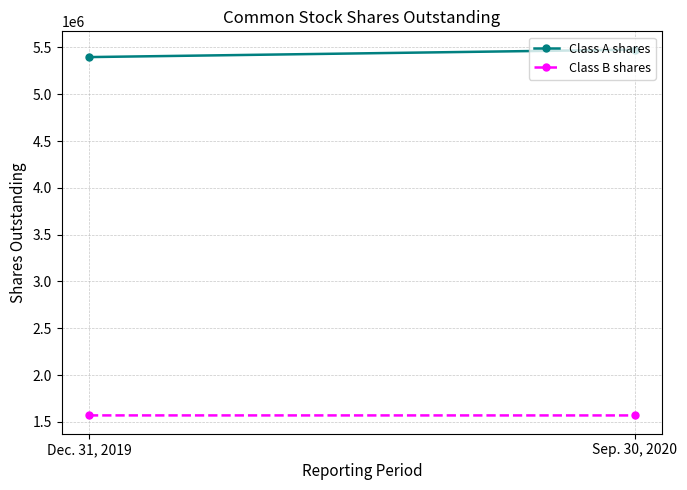

What value does the Class B shares series have at Sep. 30, 2020, to the nearest 10?

1568350